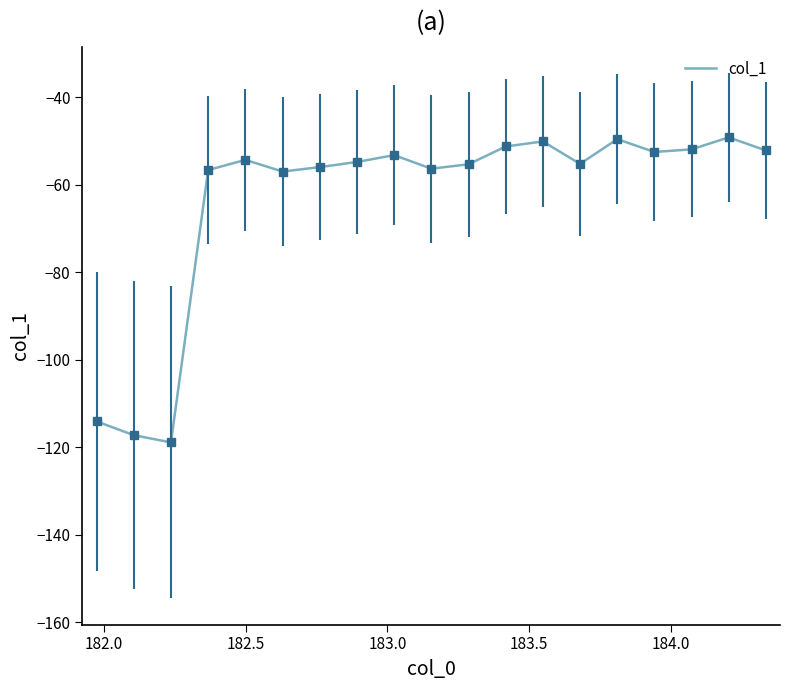

What is the greatest value displayed?

-49.1